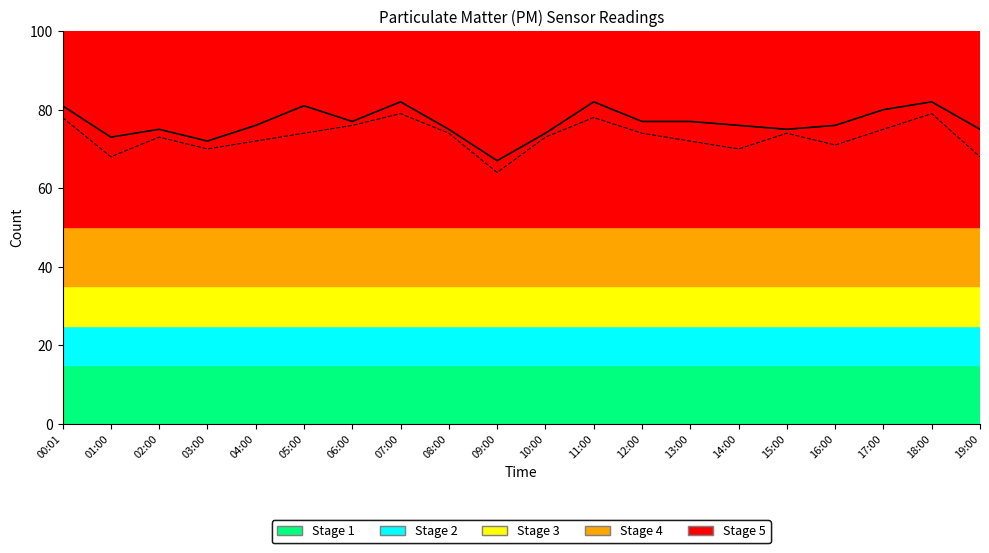

What position from the right is 03:00?

17